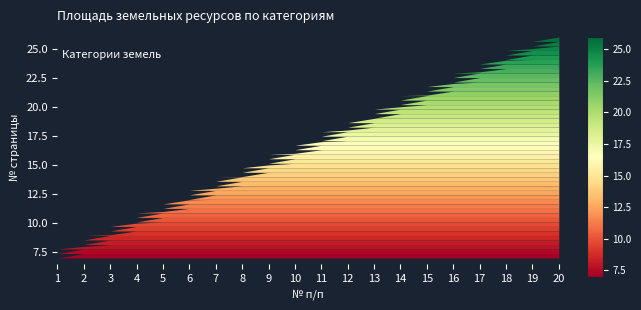

List the labels in order of value, largest first.

20, 19, 18, 17, 16, 15, 14, 13, 12, 11, 10, 9, 8, 7, 6, 5, 4, 3, 2, 1